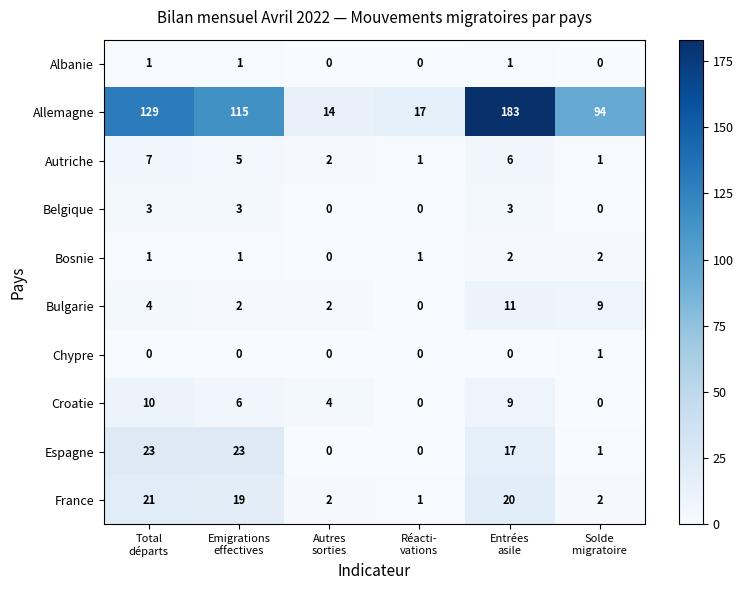

How many categories are shown in the chart?

6